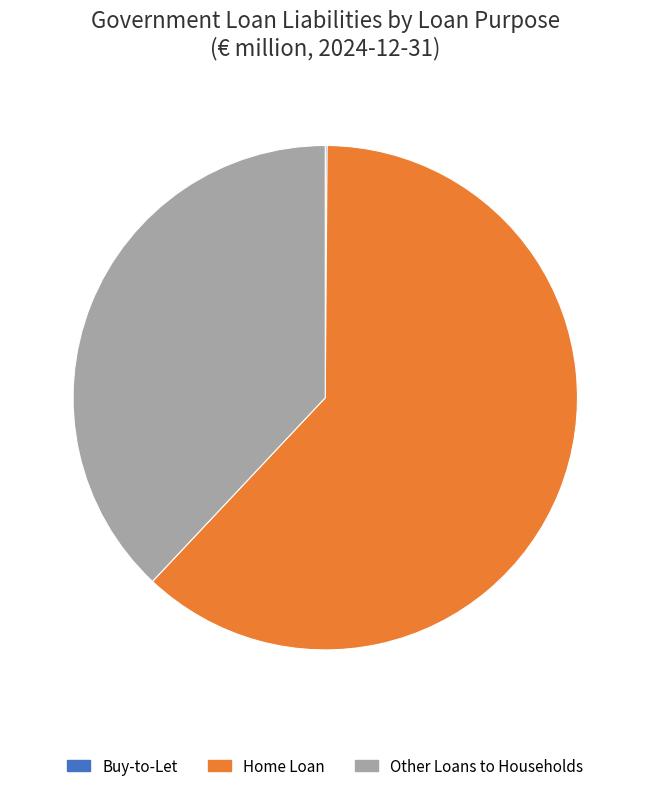

Does Home Loan represent more than half of the total?

Yes